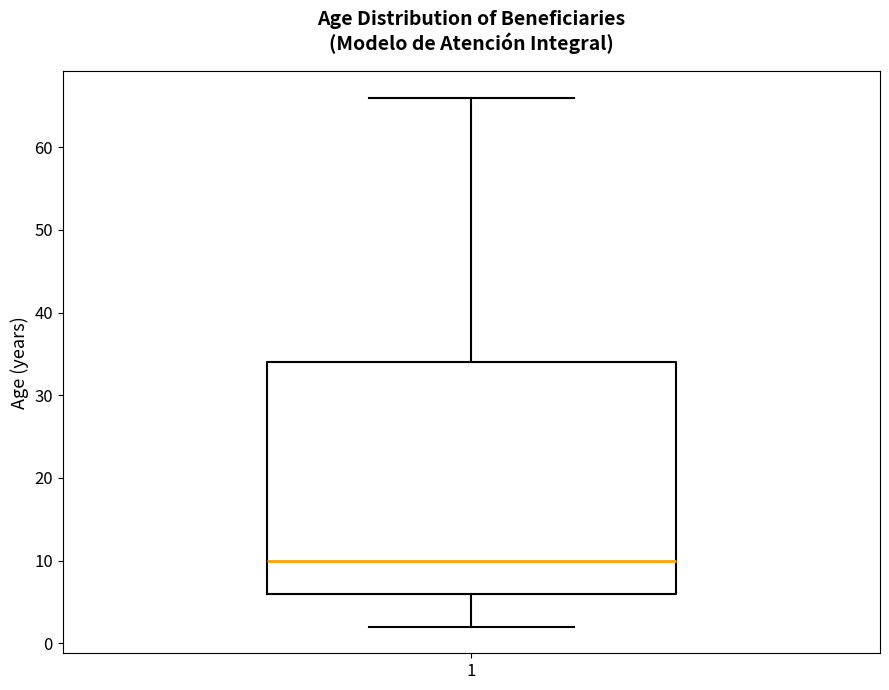

Where does the upper whisker of the box at x = 1 end on the y-axis? The values are not printed on the chart, so give them approximately, as read against the axis.

66